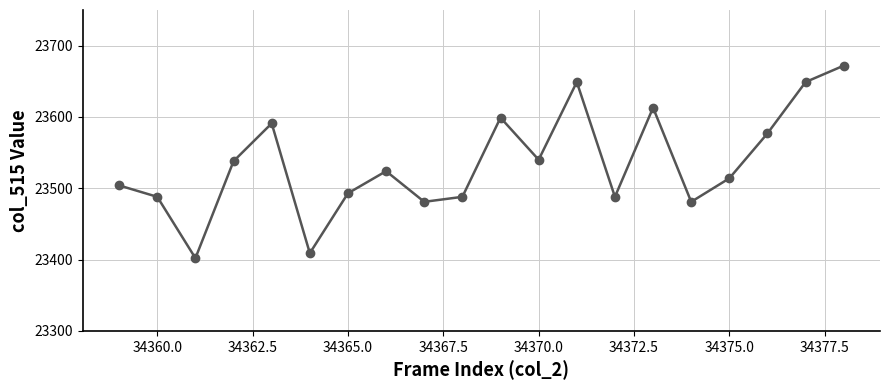

Reading right to left, list all the values displayed in this chart.

23672	23649	23577	23514	23481	23613	23488	23649	23540	23599	23488	23481	23524	23493	23409	23591	23538	23402	23488	23504